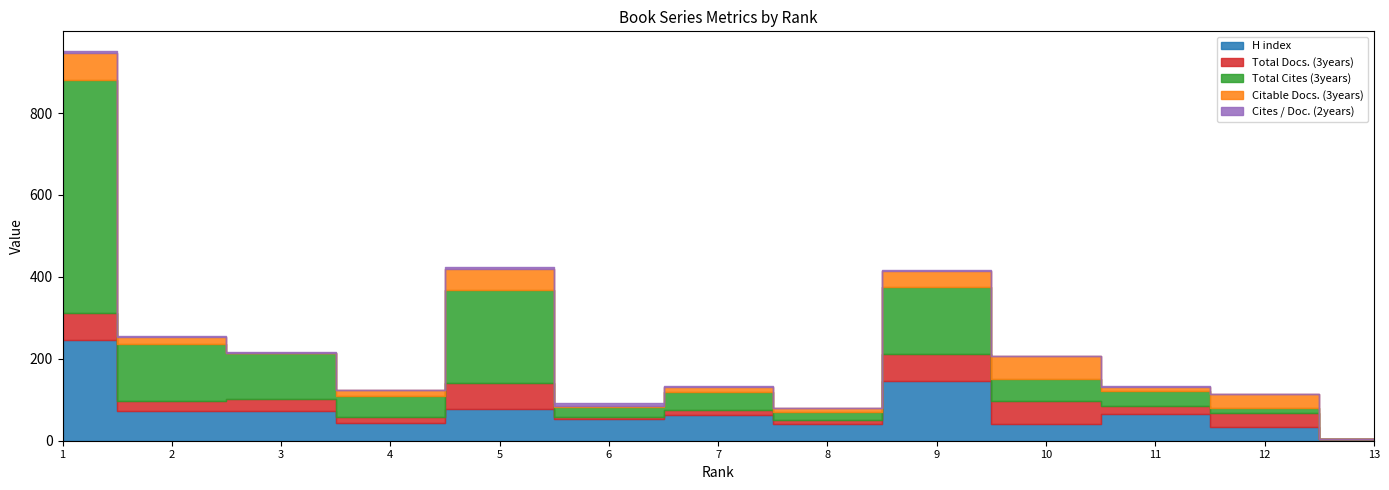

List the series in order of their peak value, lowest first.

Cites / Doc. (2years), Citable Docs. (3years), Total Docs. (3years), H index, Total Cites (3years)